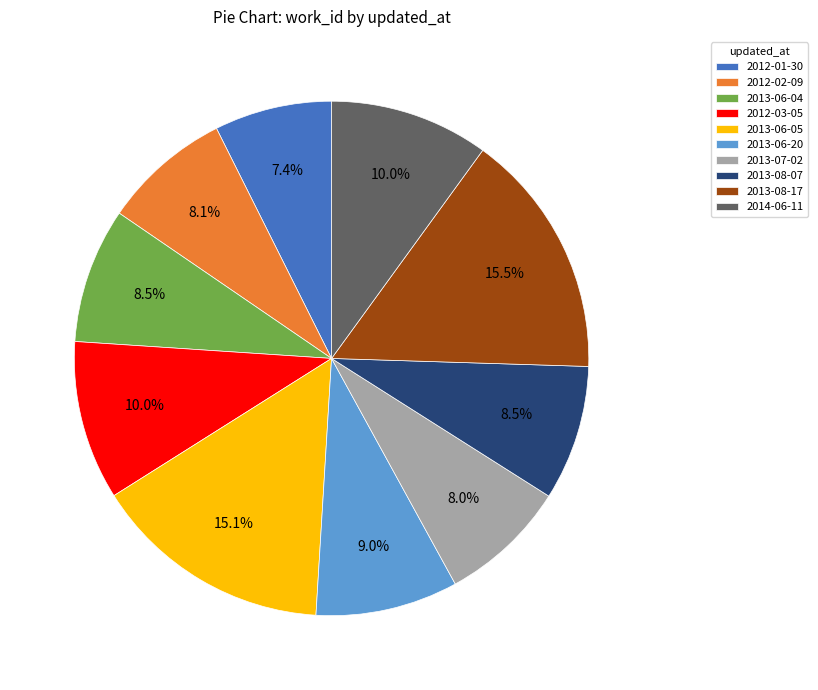

Which category has the smallest portion of the pie?

2012-01-30